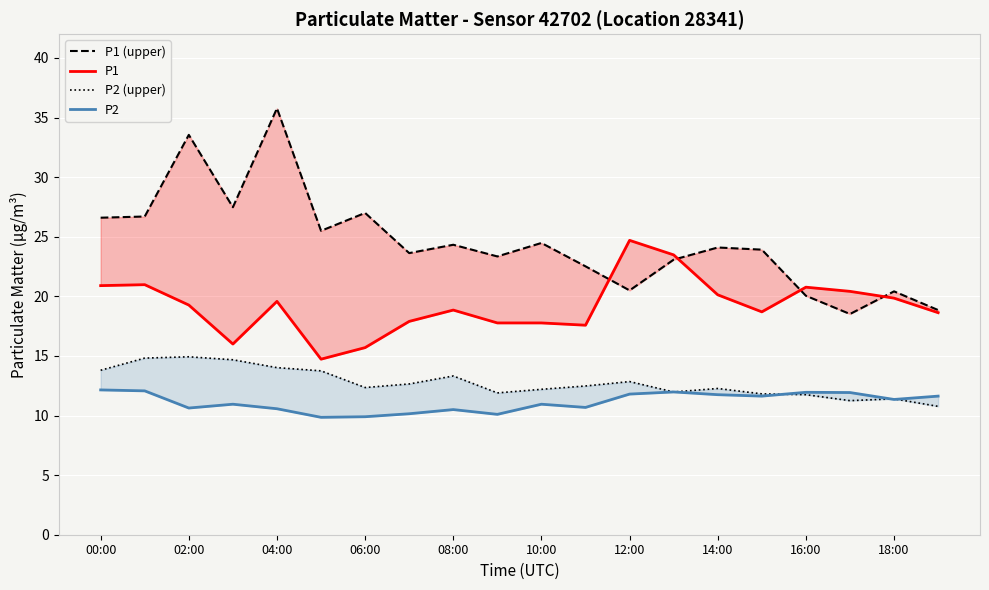

Is it true that P1 equals 24.7 at 12:00?

True